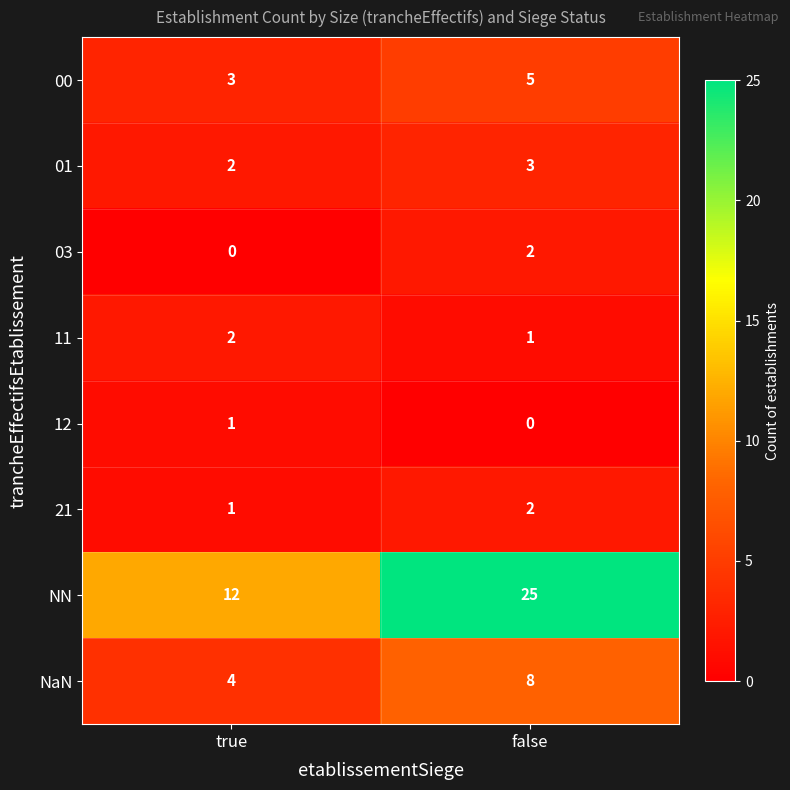

What is the sum of the NaN values at true and false?

12